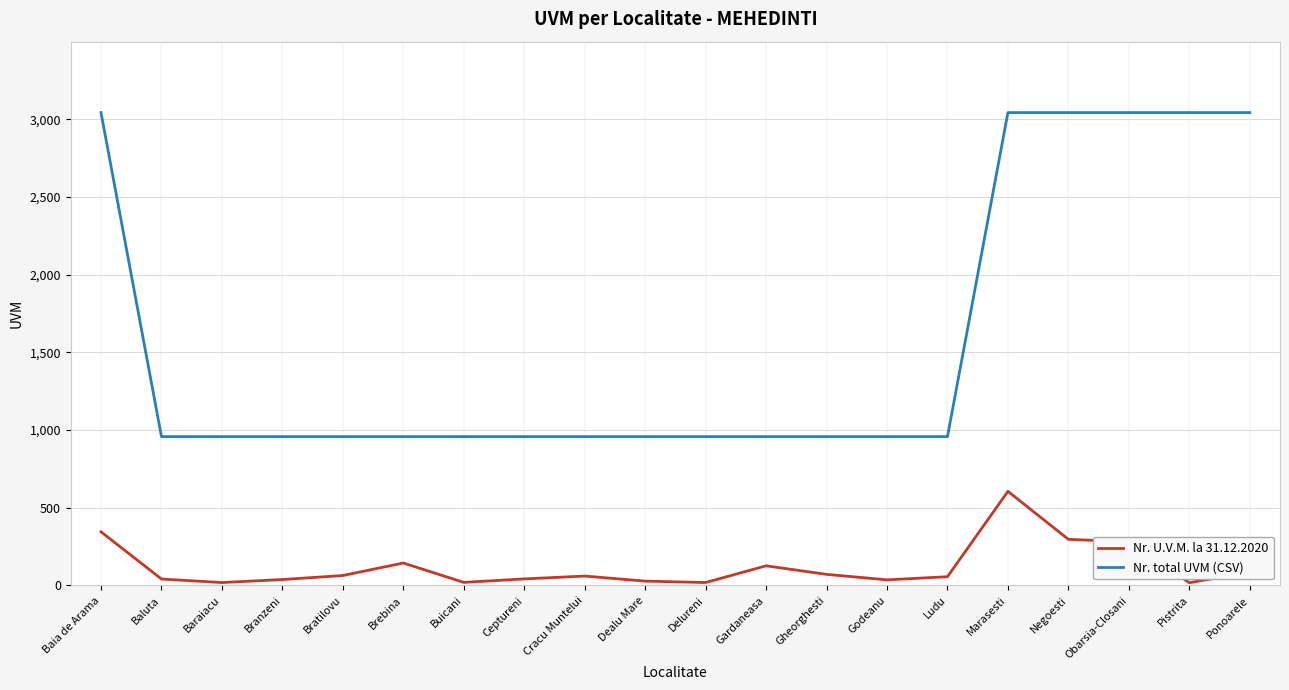

Rank the series by their average value, from lowest to highest.

Nr. U.V.M. la 31.12.2020, Nr. total UVM (CSV)